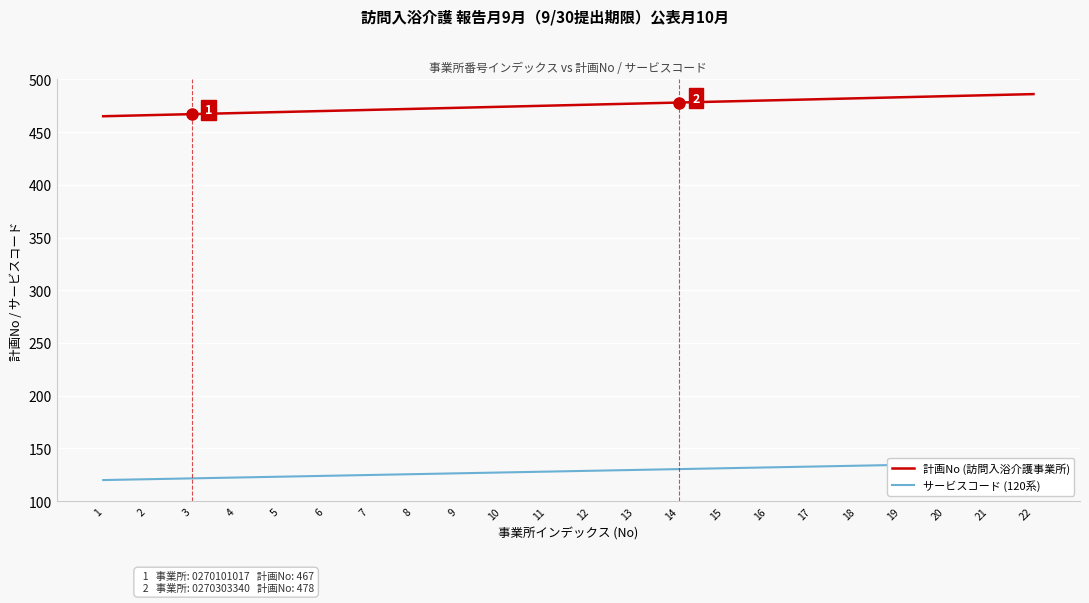

How many lines are shown in the chart?

2